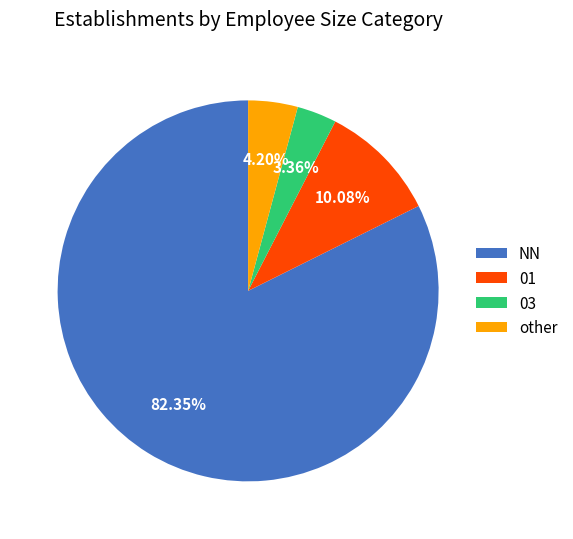

Which slice represents more than half of the pie?

NN